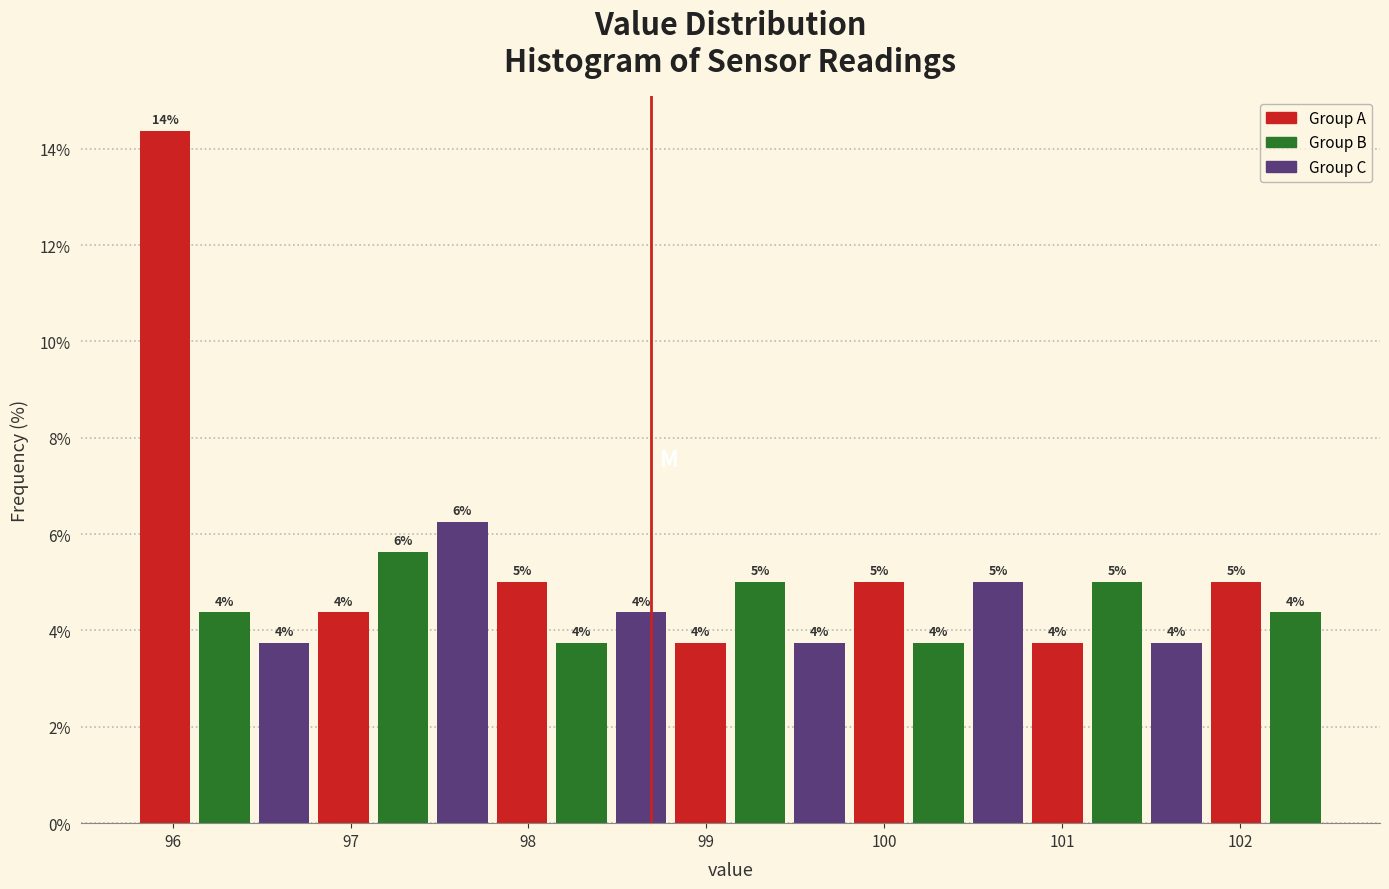

Around what value on the x-axis is the tallest bar? Give the approximate position of its centre, as read against the axis.

96.0